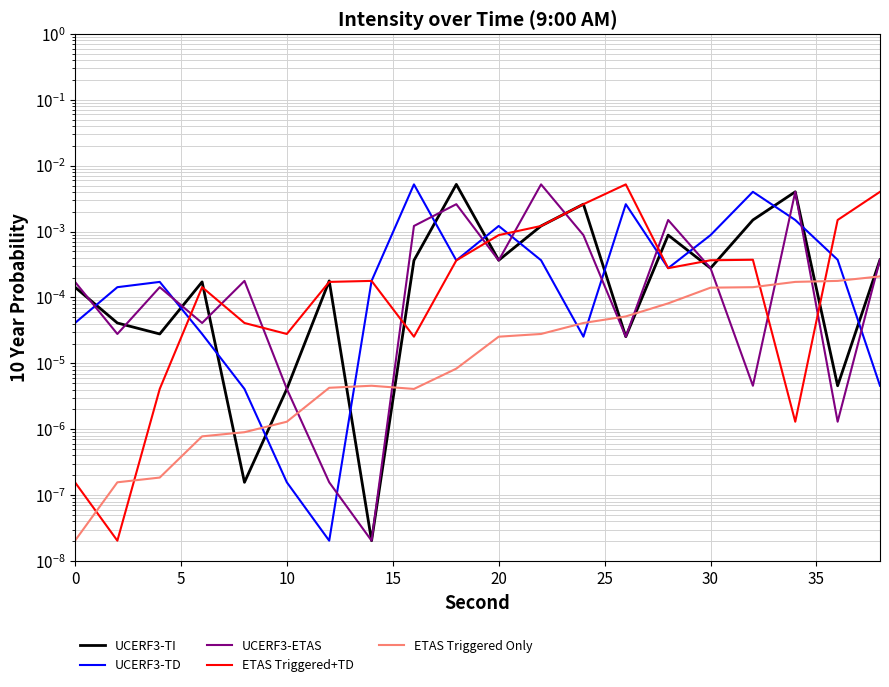

Which series has the widest spread of values?

UCERF3-TI